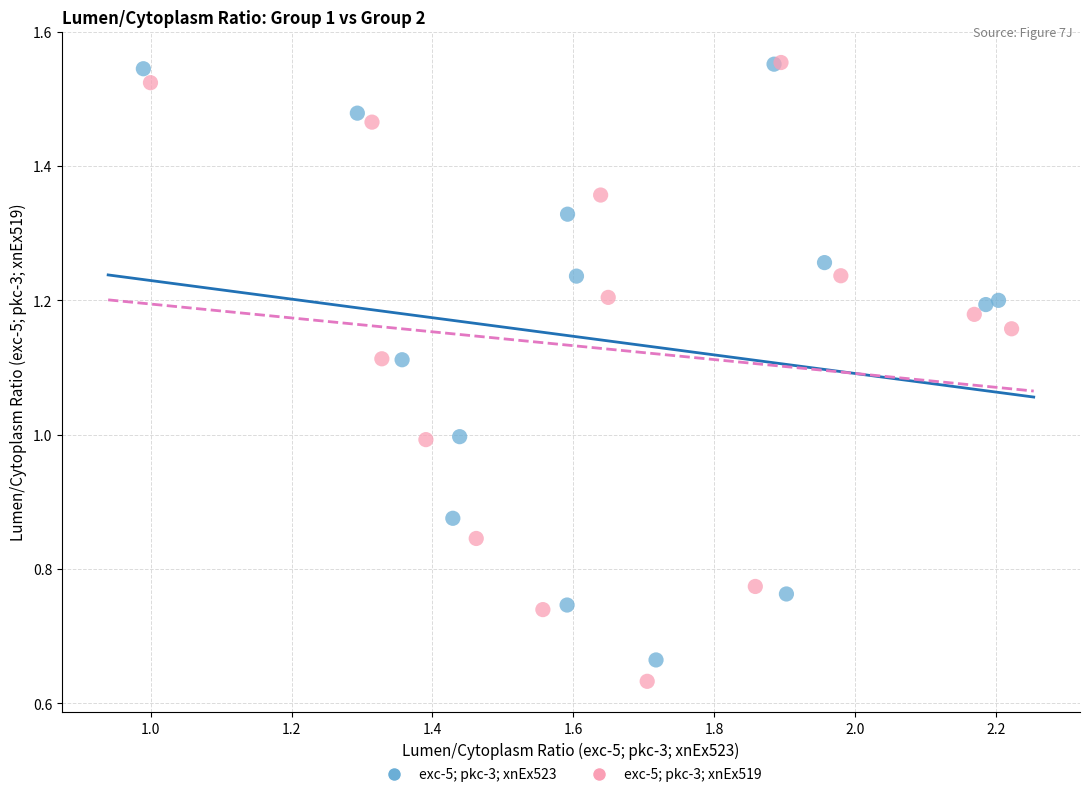

Which series reaches the minimum Y coordinate?

exc-5; pkc-3; xnEx519